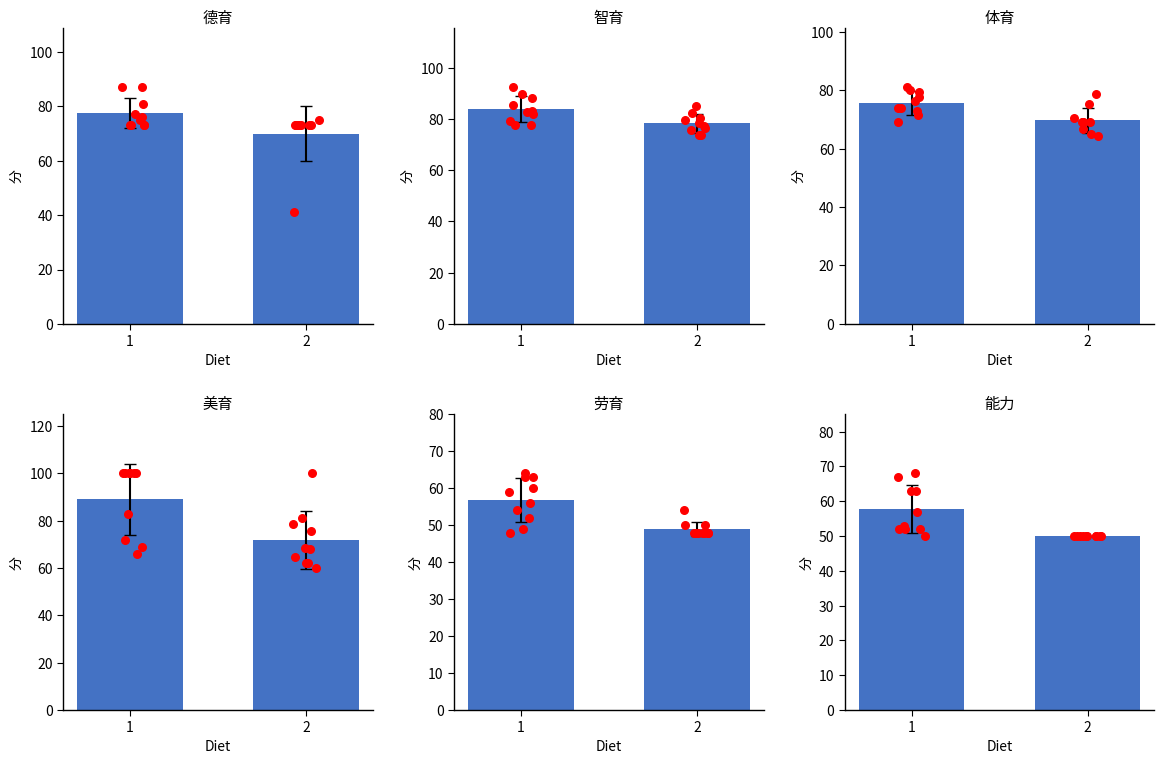

Which series has the largest total across all categories?

美育